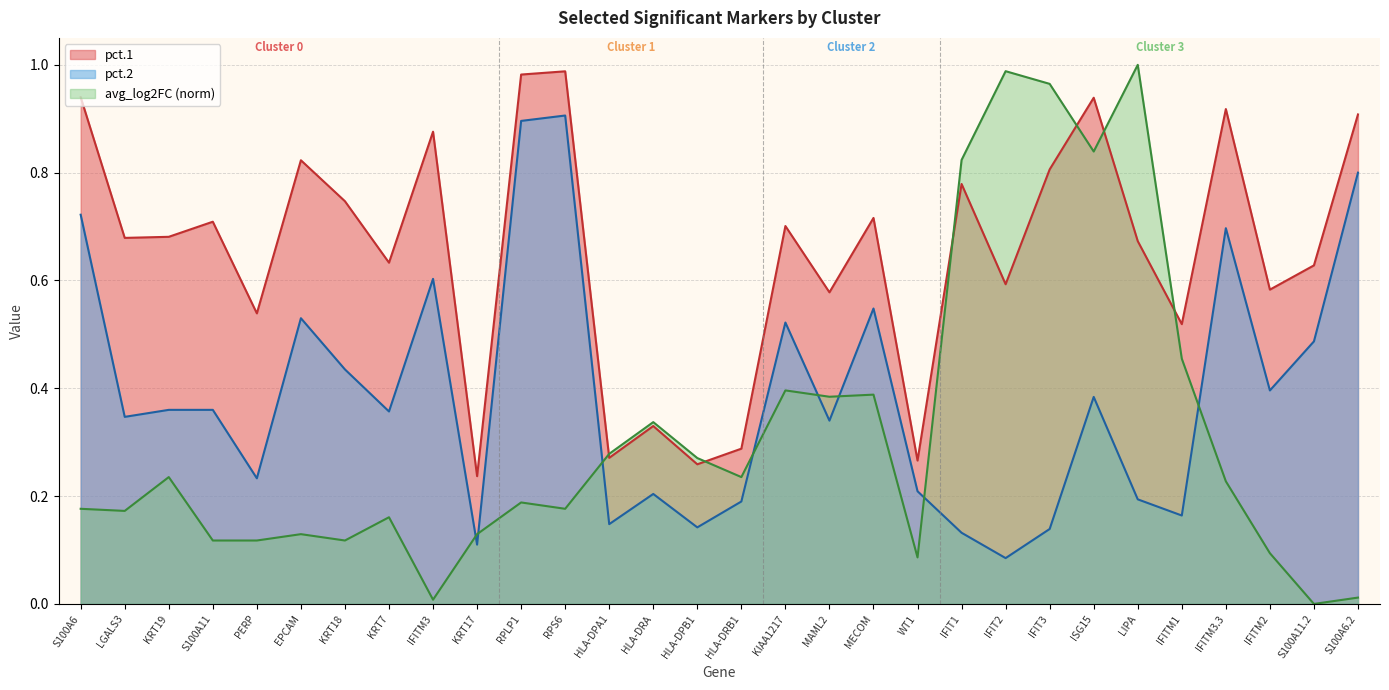

What is the difference between the maximum and second lowest values in the pct.1 series?

0.7